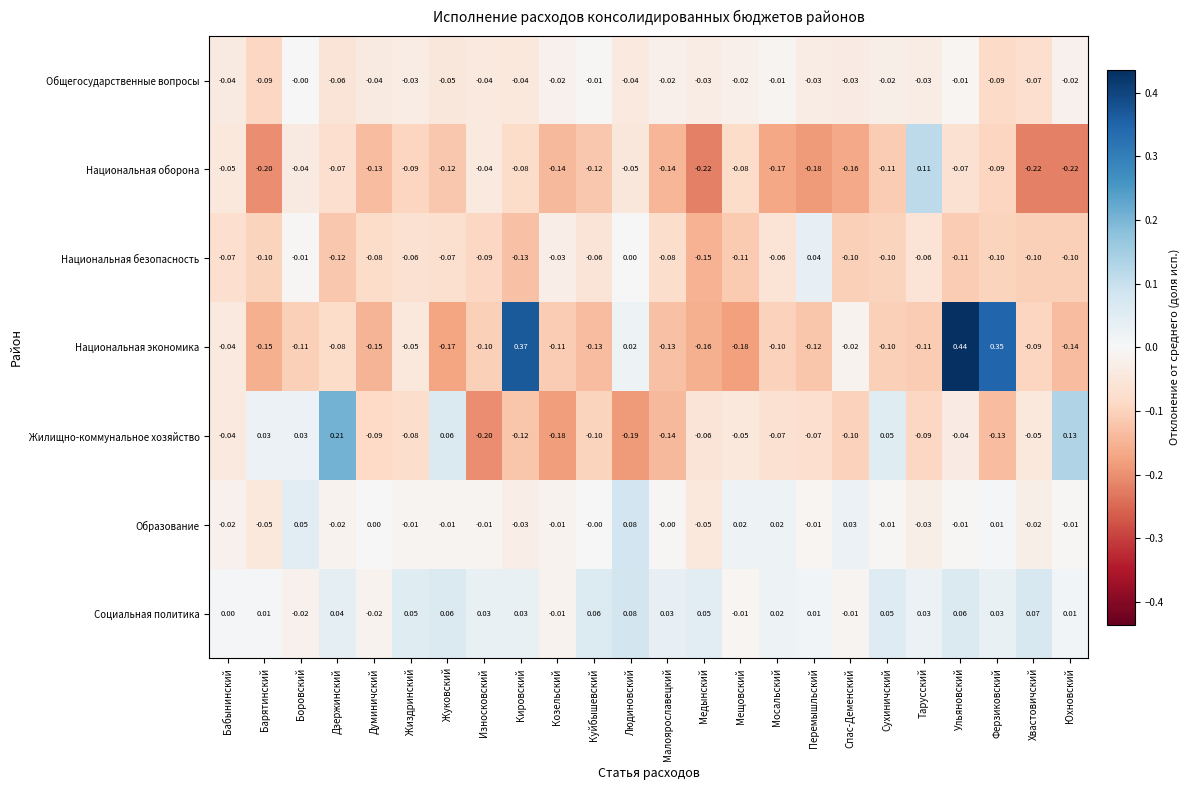

Which series has the widest spread of values?

Национальная экономика